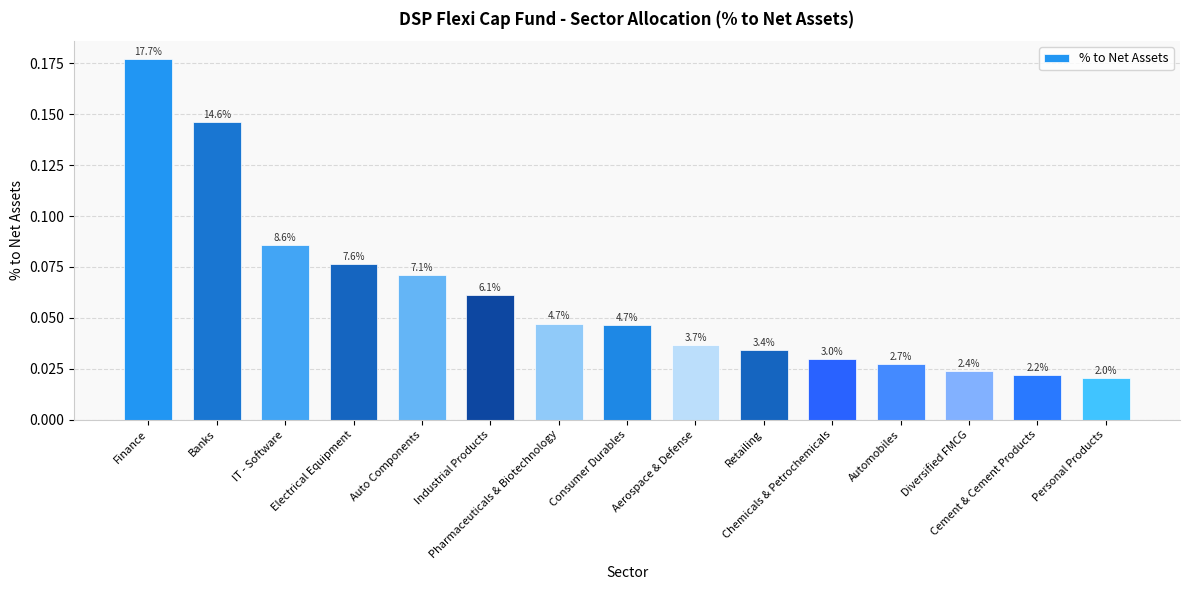

True or false: the data shows 0.0 at Consumer Durables.

True